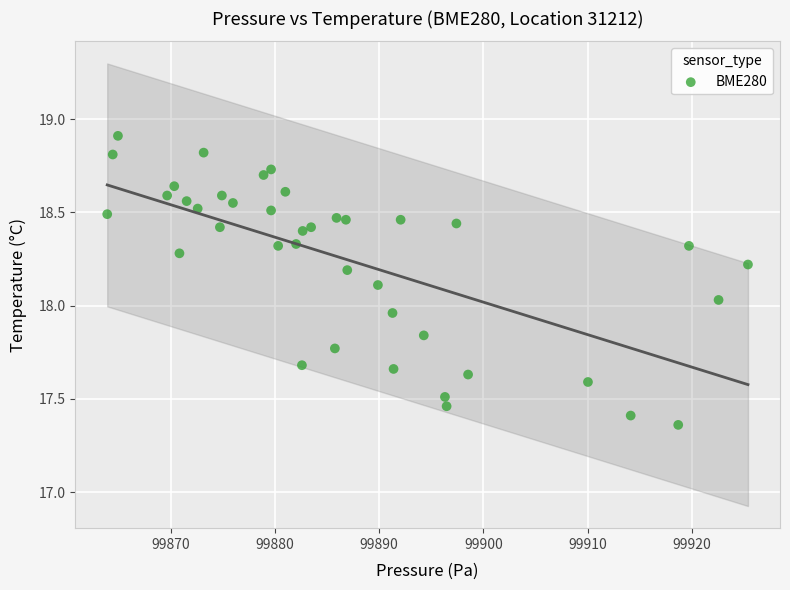

What is the range of X values (max minus min)?

61.5